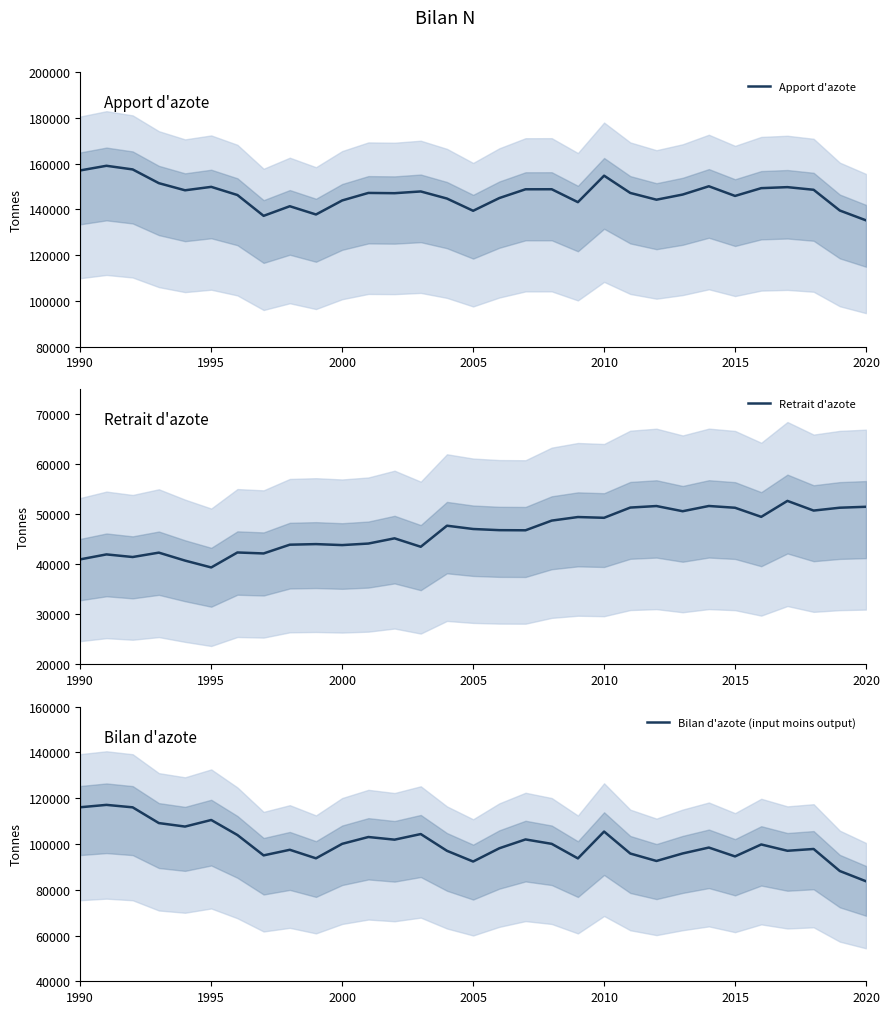

What is the value of the Retrait d'azote point at the 2nd from the left?

41938